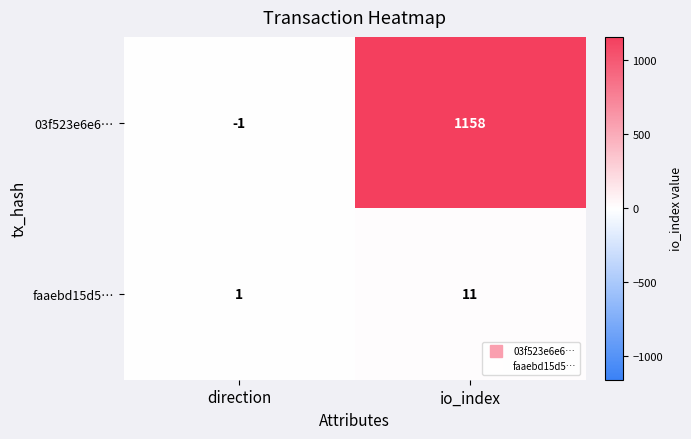

The faaebd15d5… series shows 2 at direction. True or false?

False